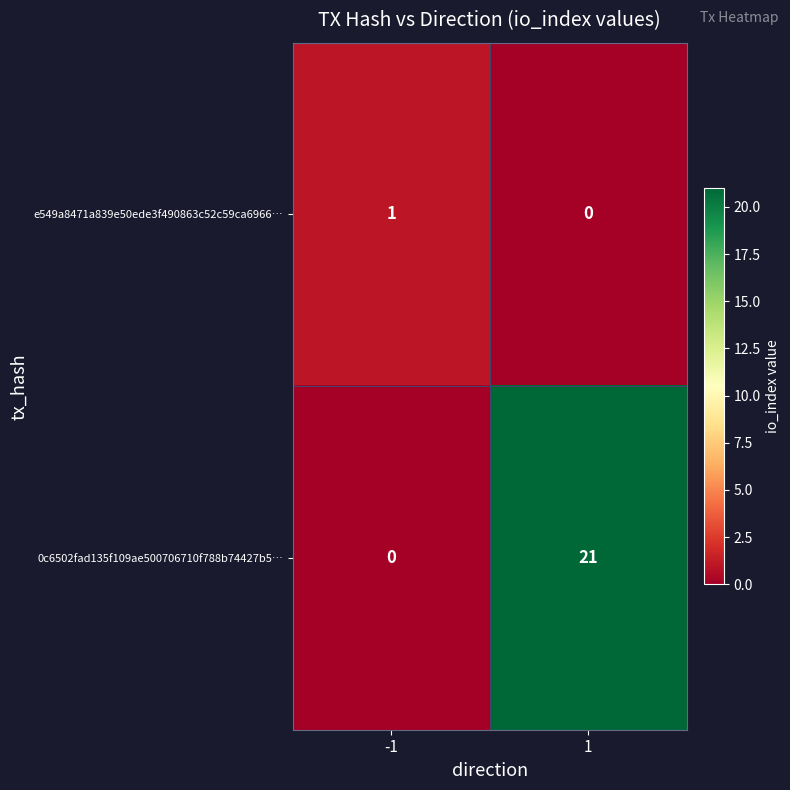

Between -1 and 1, which series saw the biggest shift?

0c6502fad135f109ae500706710f788b74427b5…